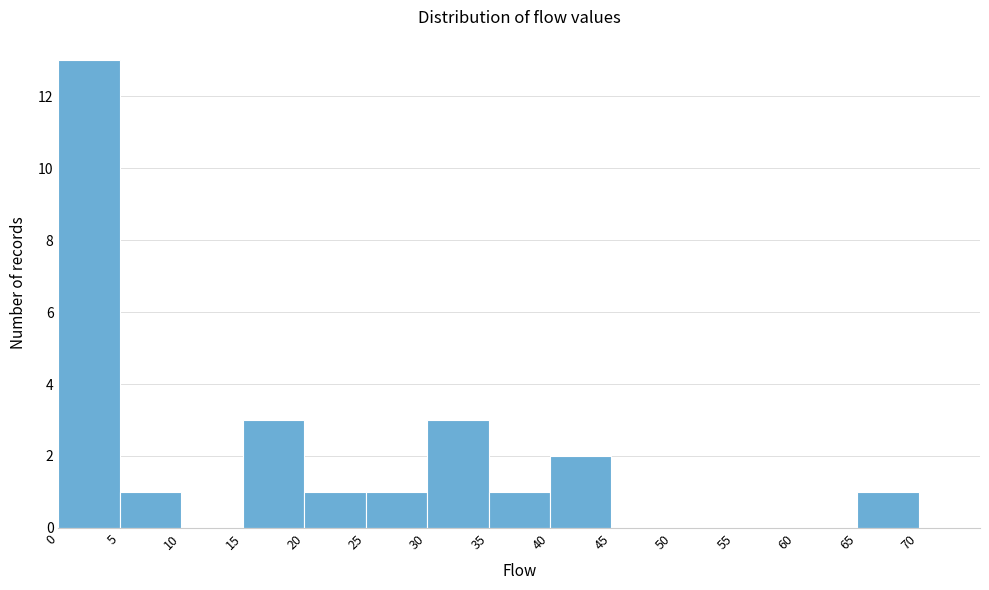

Over which range of the x-axis is the bar tallest?

0 to 5